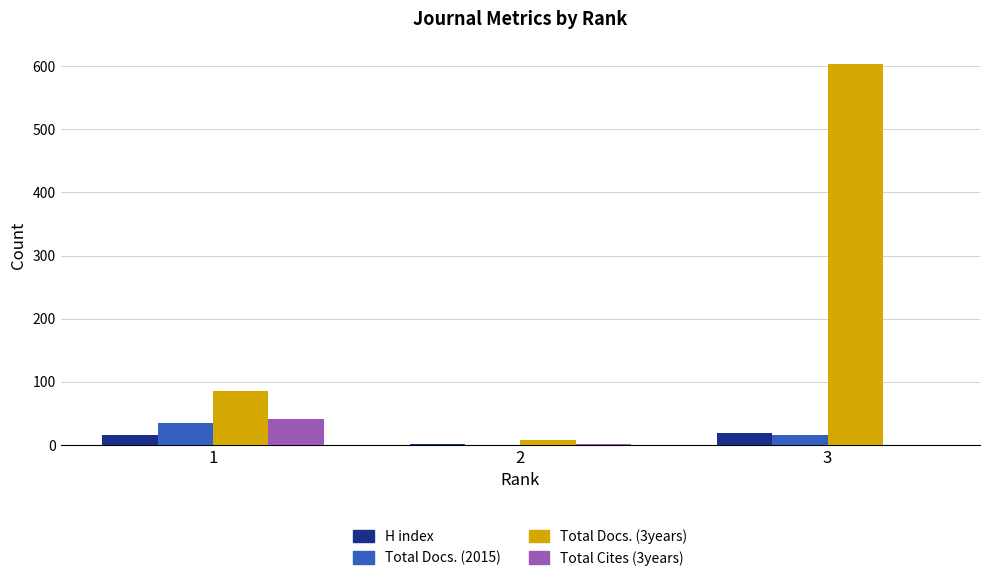

What is the spread (max minus min) of values at 1?

69